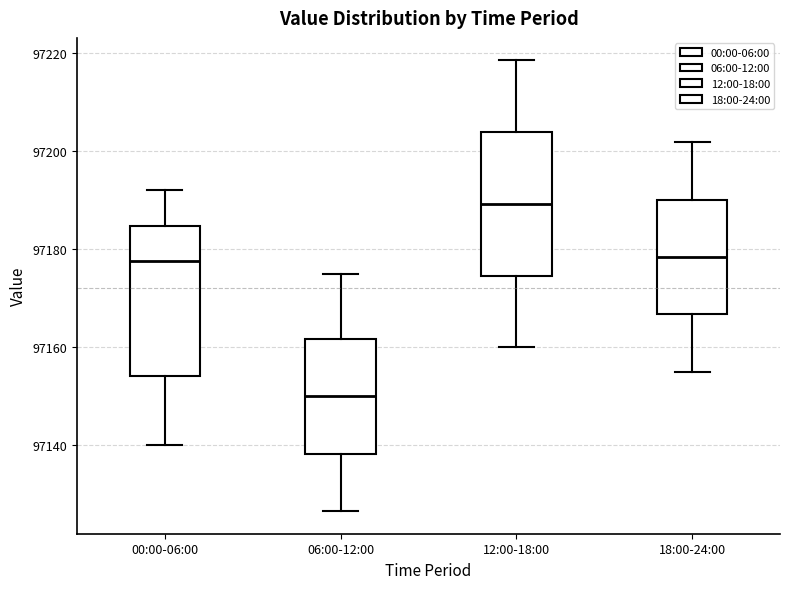

Where is the upper edge of the box for 06:00-12:00 on the y-axis? The values are not printed on the chart, so give them approximately, as read against the axis.

97162